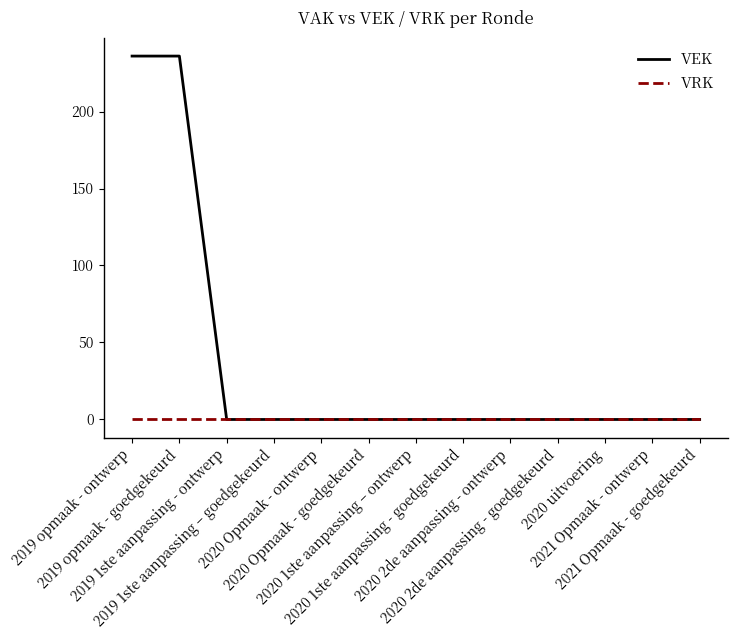

Does the chart display data point markers on the line(s)?

No